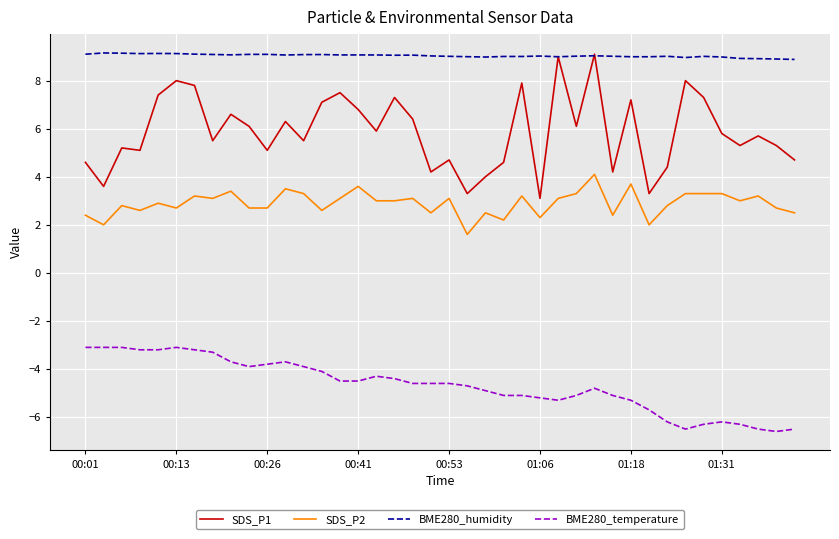

What is the minimum value for BME280_humidity?

8.9